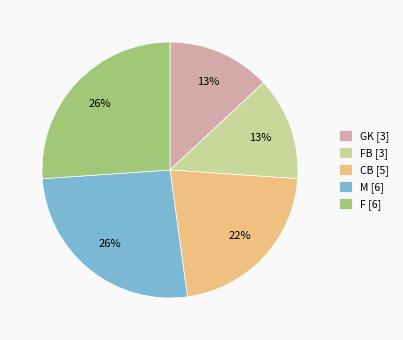

Which has a higher value, F [6] or CB [5]?

F [6]